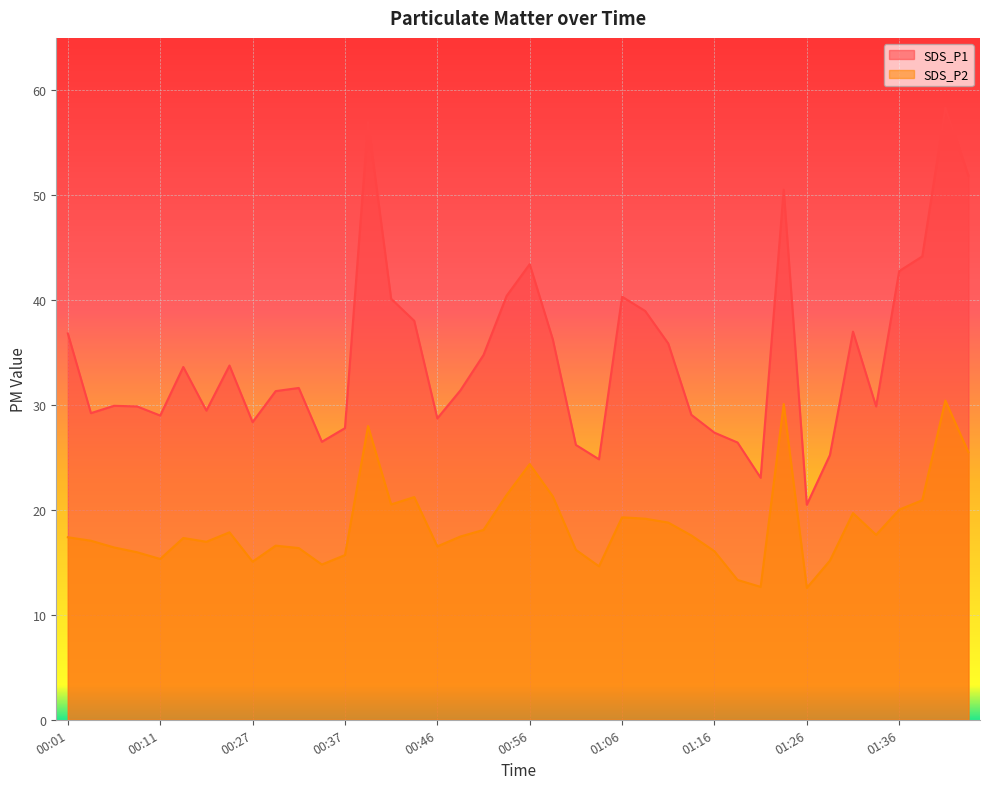

The SDS_P1 series shows 16.7 at 01:41. True or false?

False